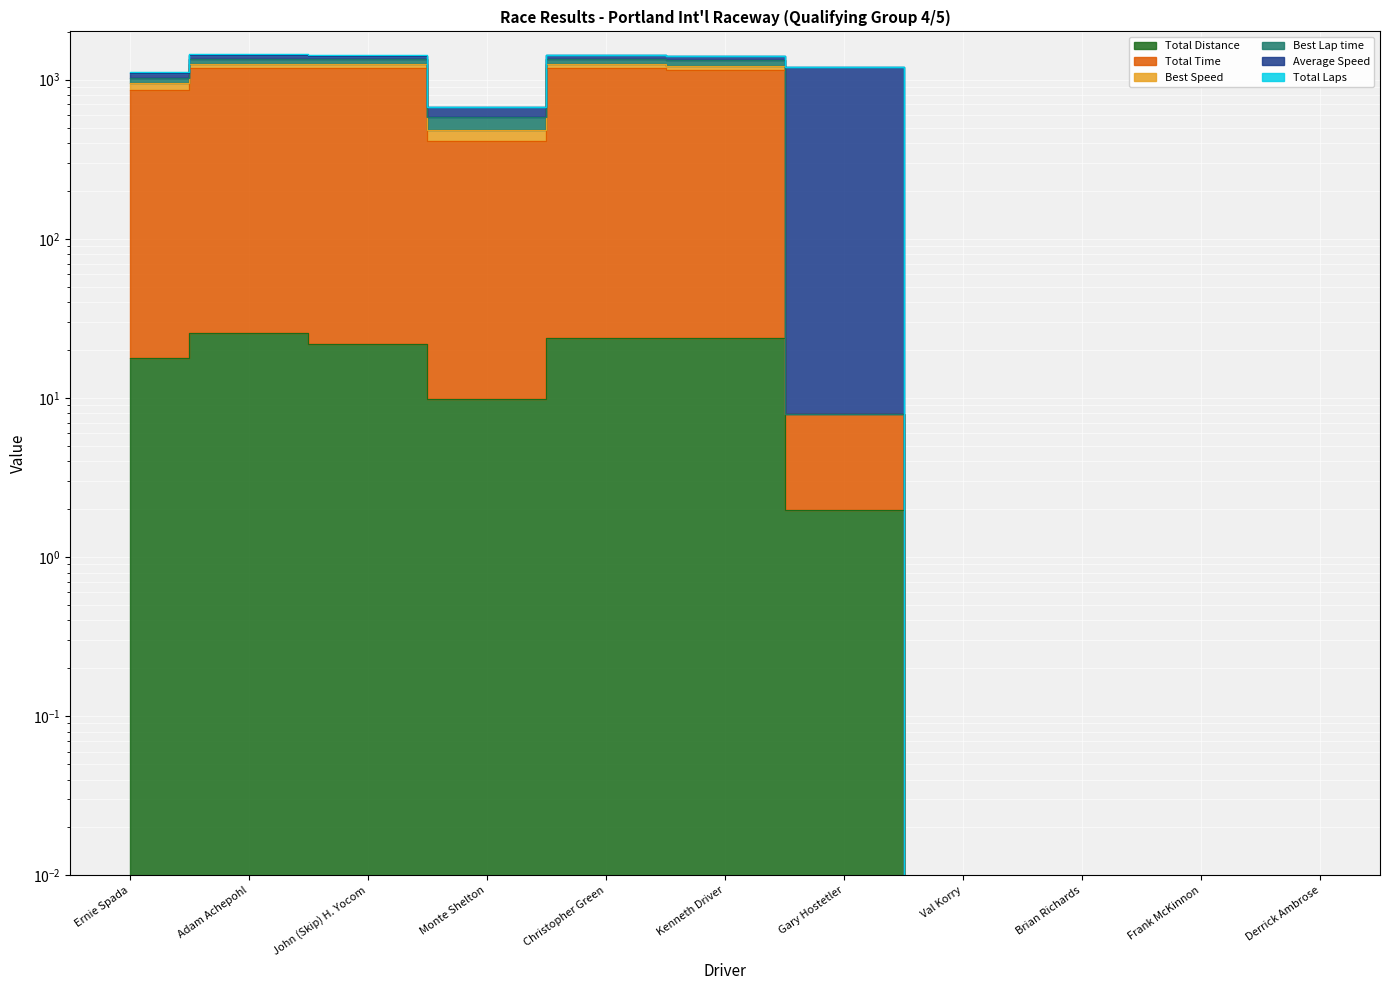

Rank the categories by Total Time value from lowest to highest.

Val Korry, Brian Richards, Frank McKinnon, Derrick Ambrose, Gary Hostetler, Monte Shelton, Ernie Spada, Kenneth Driver, John (Skip) H. Yocom, Christopher Green, Adam Achepohl